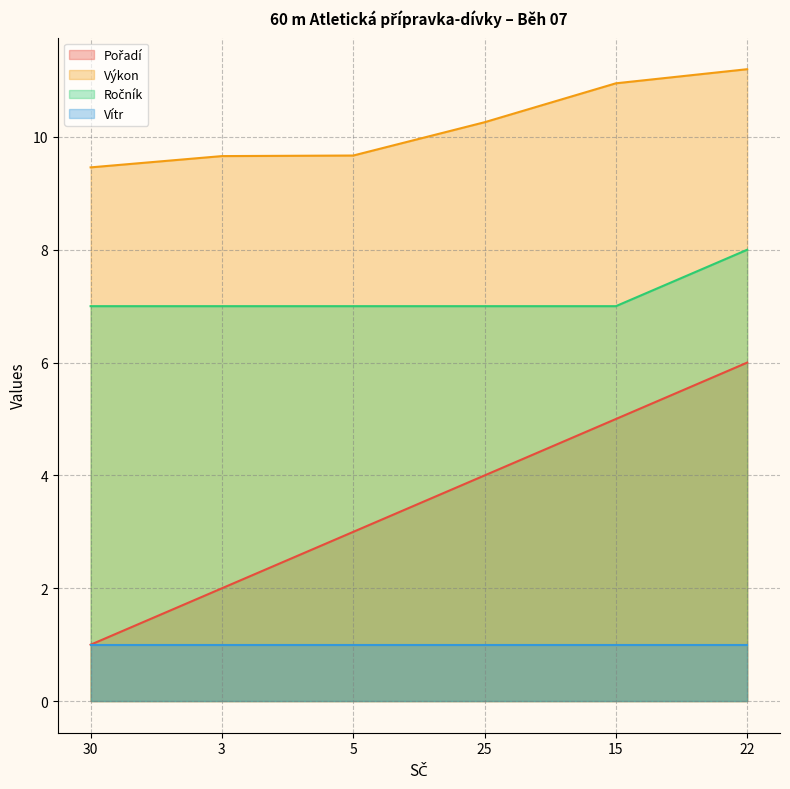

How many values in the Pořadí series exceed 4?

2